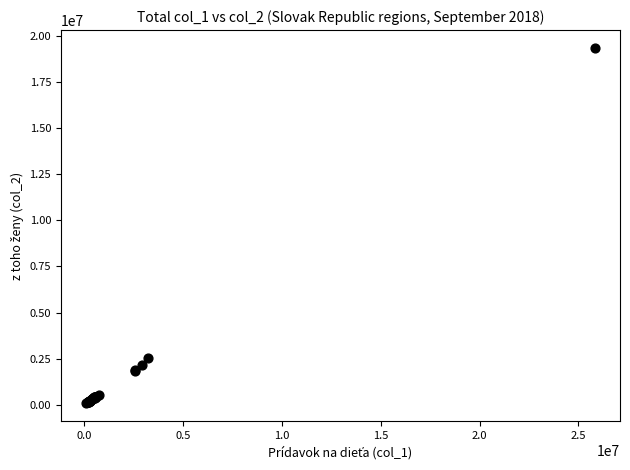

What Y value in the scatter plot is closest to 9718694?

2535849.8